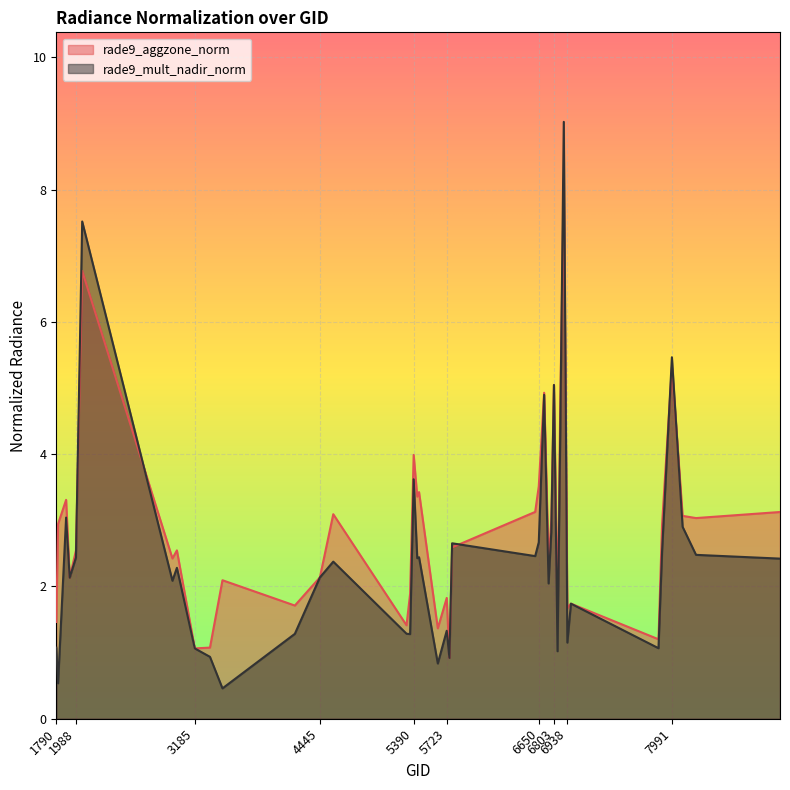

What is the value of the rade9_mult_nadir_norm point at the 17th from the left?

3.6